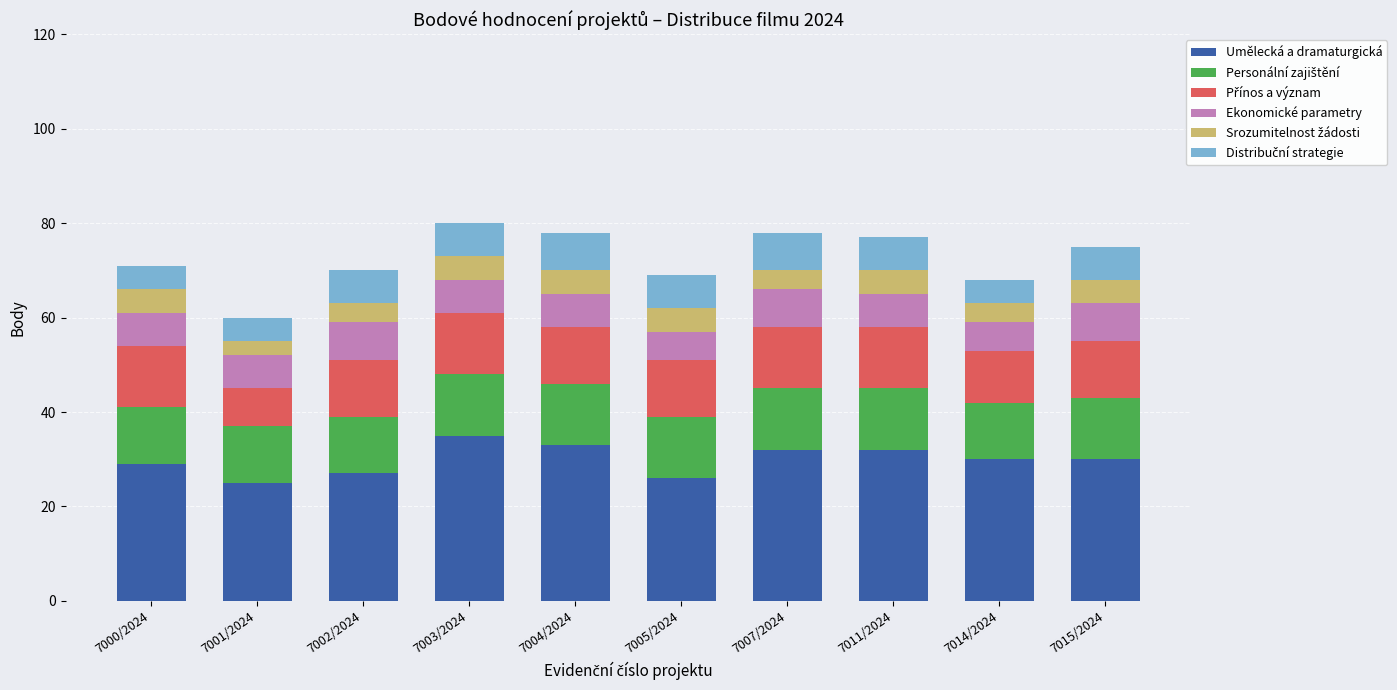

What is the total value across all series at 7007/2024?

78